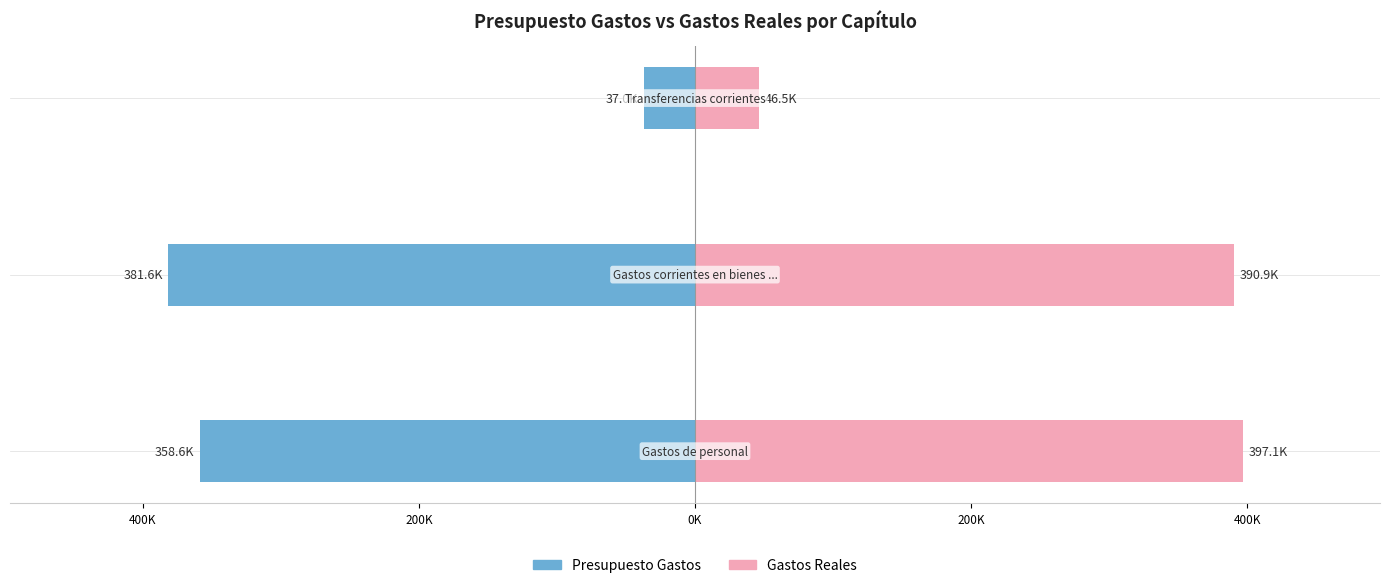

What is the smallest value displayed?

-381586.7